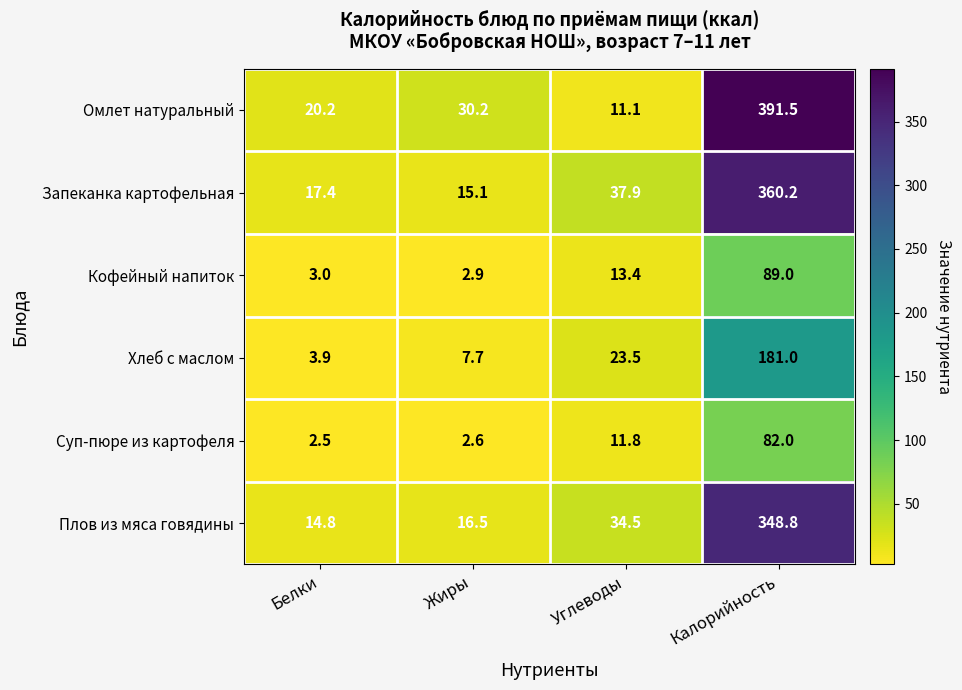

Which series has the largest total across all categories?

Омлет натуральный